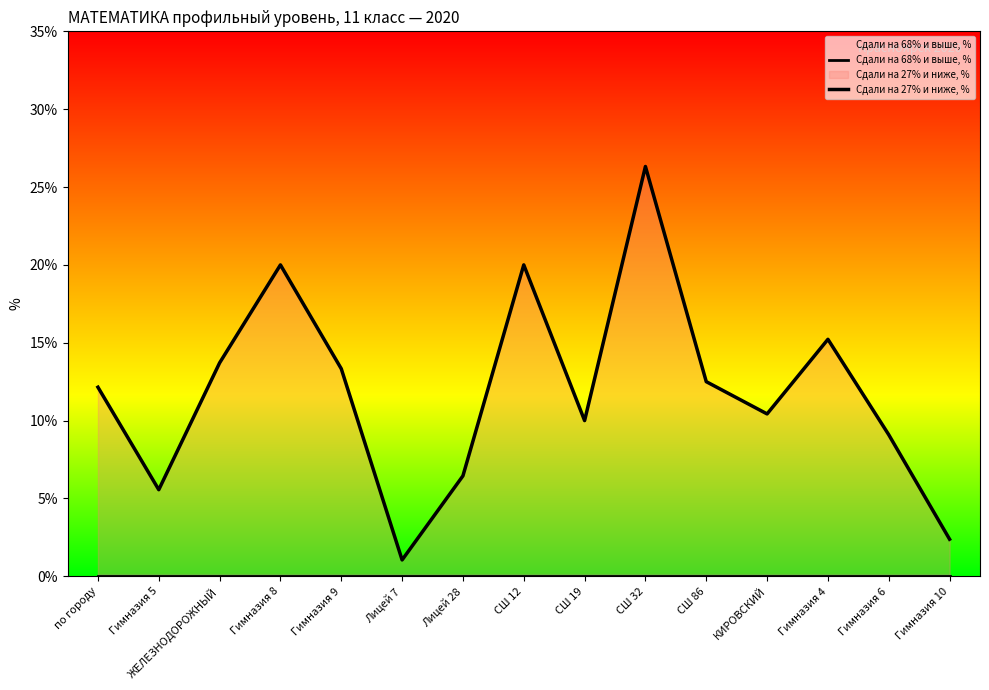

List the series in order of their overall mean, lowest first.

Сдали на 68% и выше, %, Сдали на 27% и ниже, %